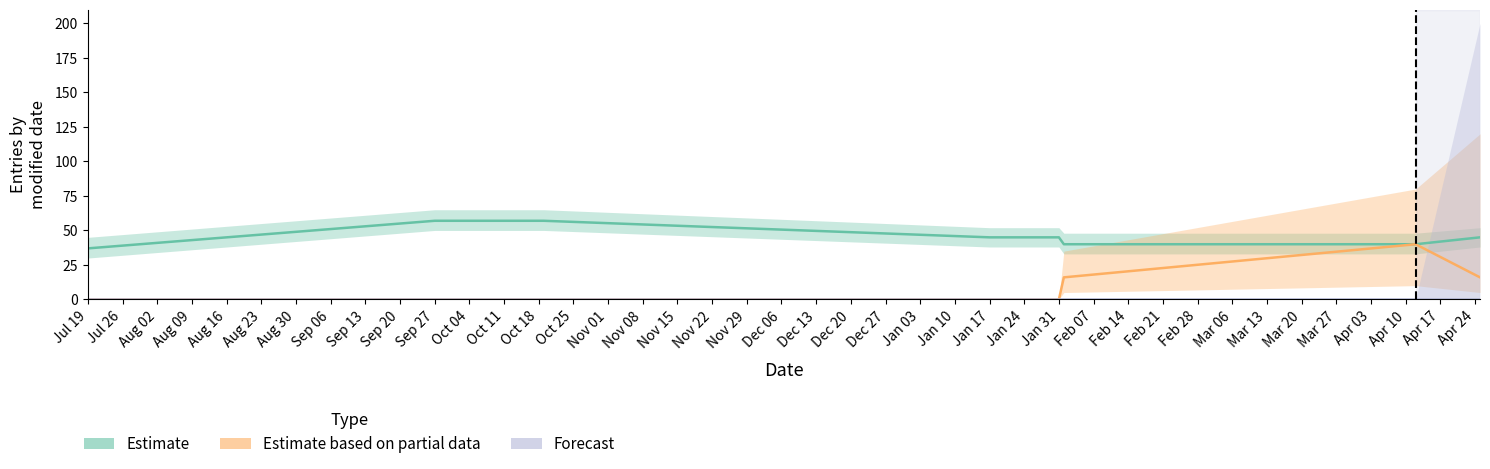

Which series has the largest total across all categories?

Estimate